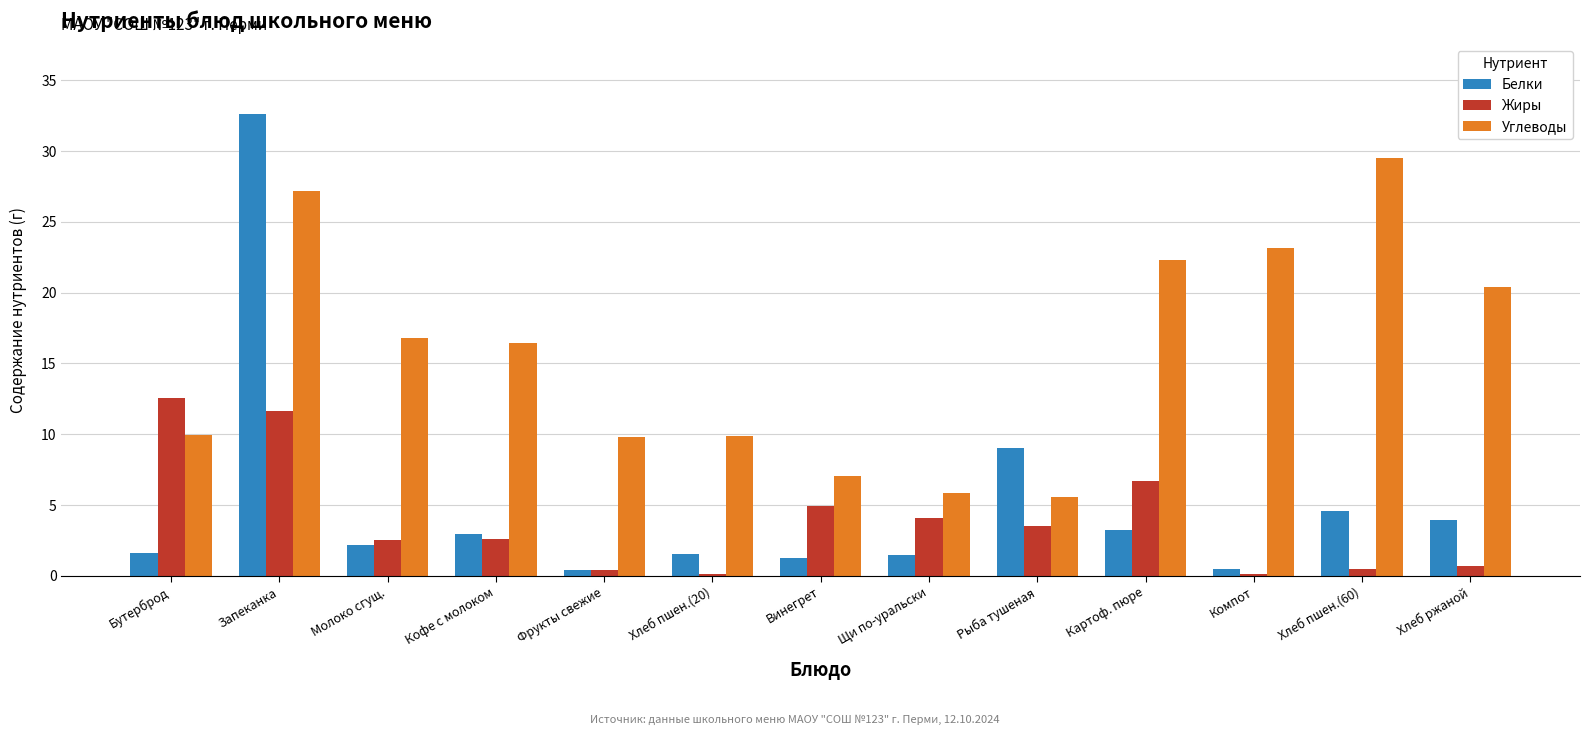

At which category is the sum across all series the highest?

Запеканка